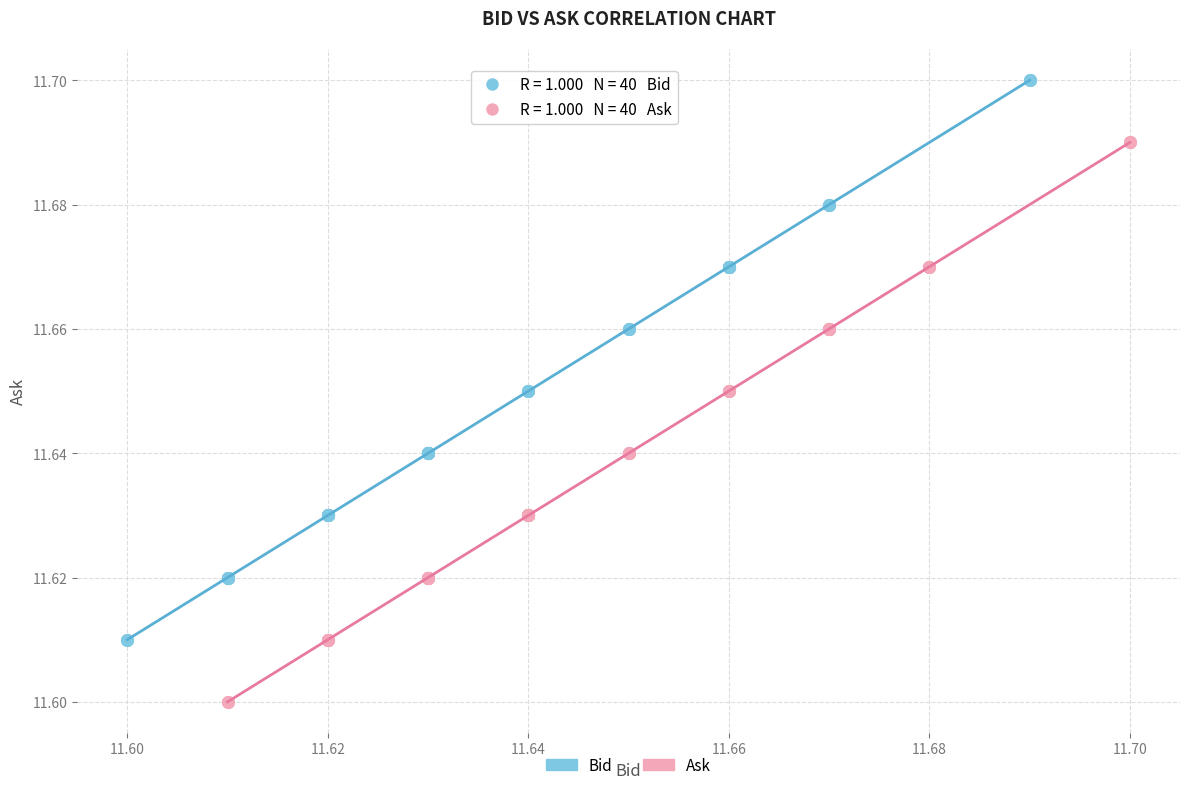

Which series reaches the maximum Y coordinate?

Bid